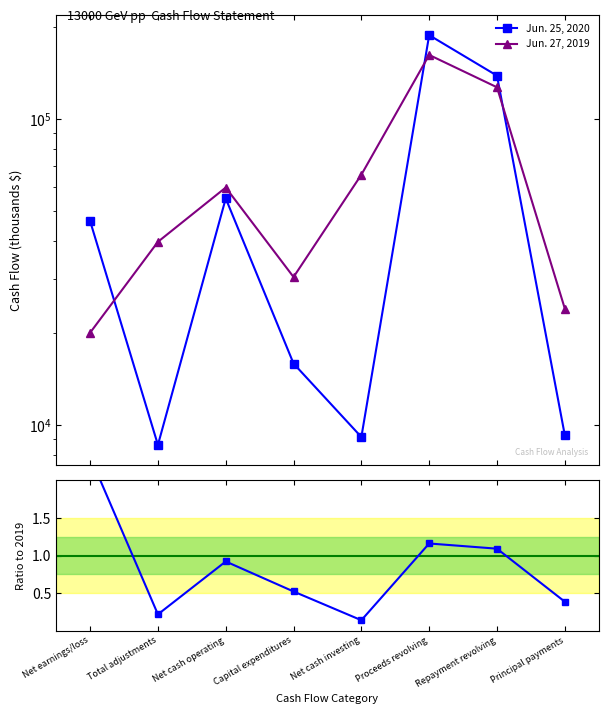

In Jun. 25, 2020, how many points are higher than both neighbors (excluding endpoints)?

2